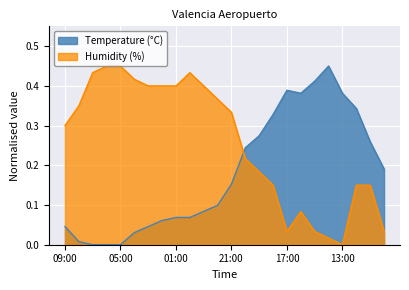

Between 00:00 and 13:00, which is larger?

13:00